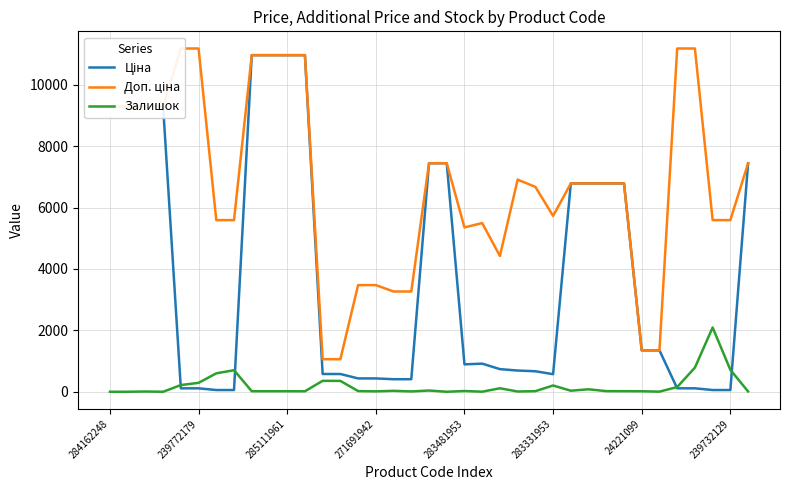

Rank the series by their maximum value, from lowest to highest.

Залишок, Ціна, Доп. ціна